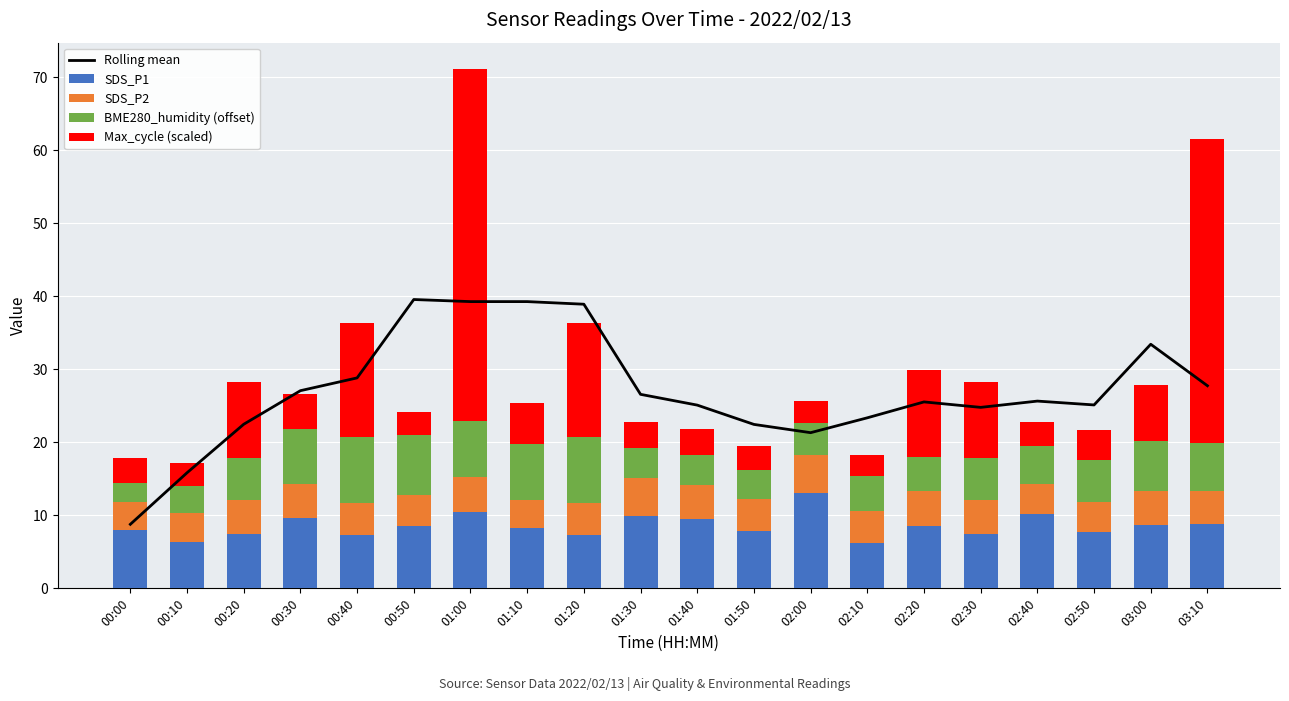

Which series has the largest range (max minus min)?

Max_cycle (scaled)